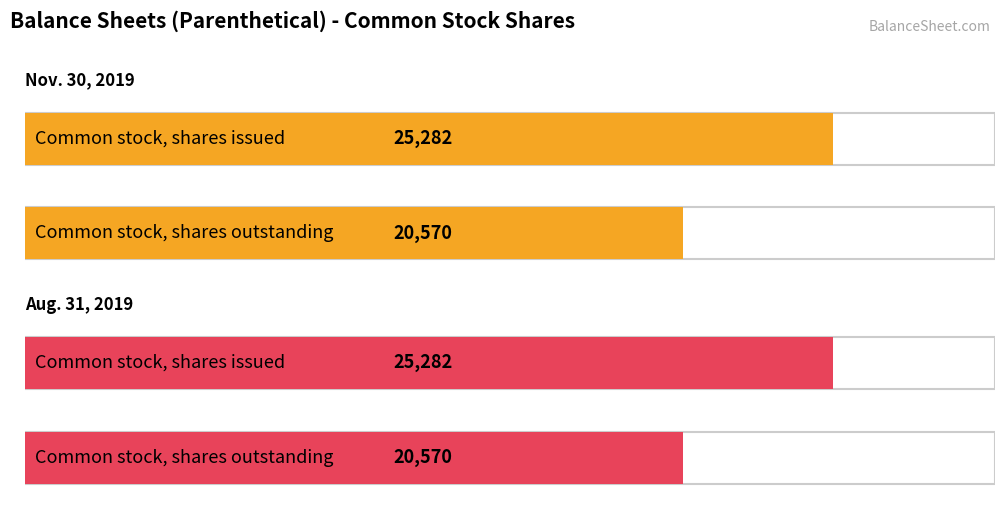

How many categories are shown in the chart?

2